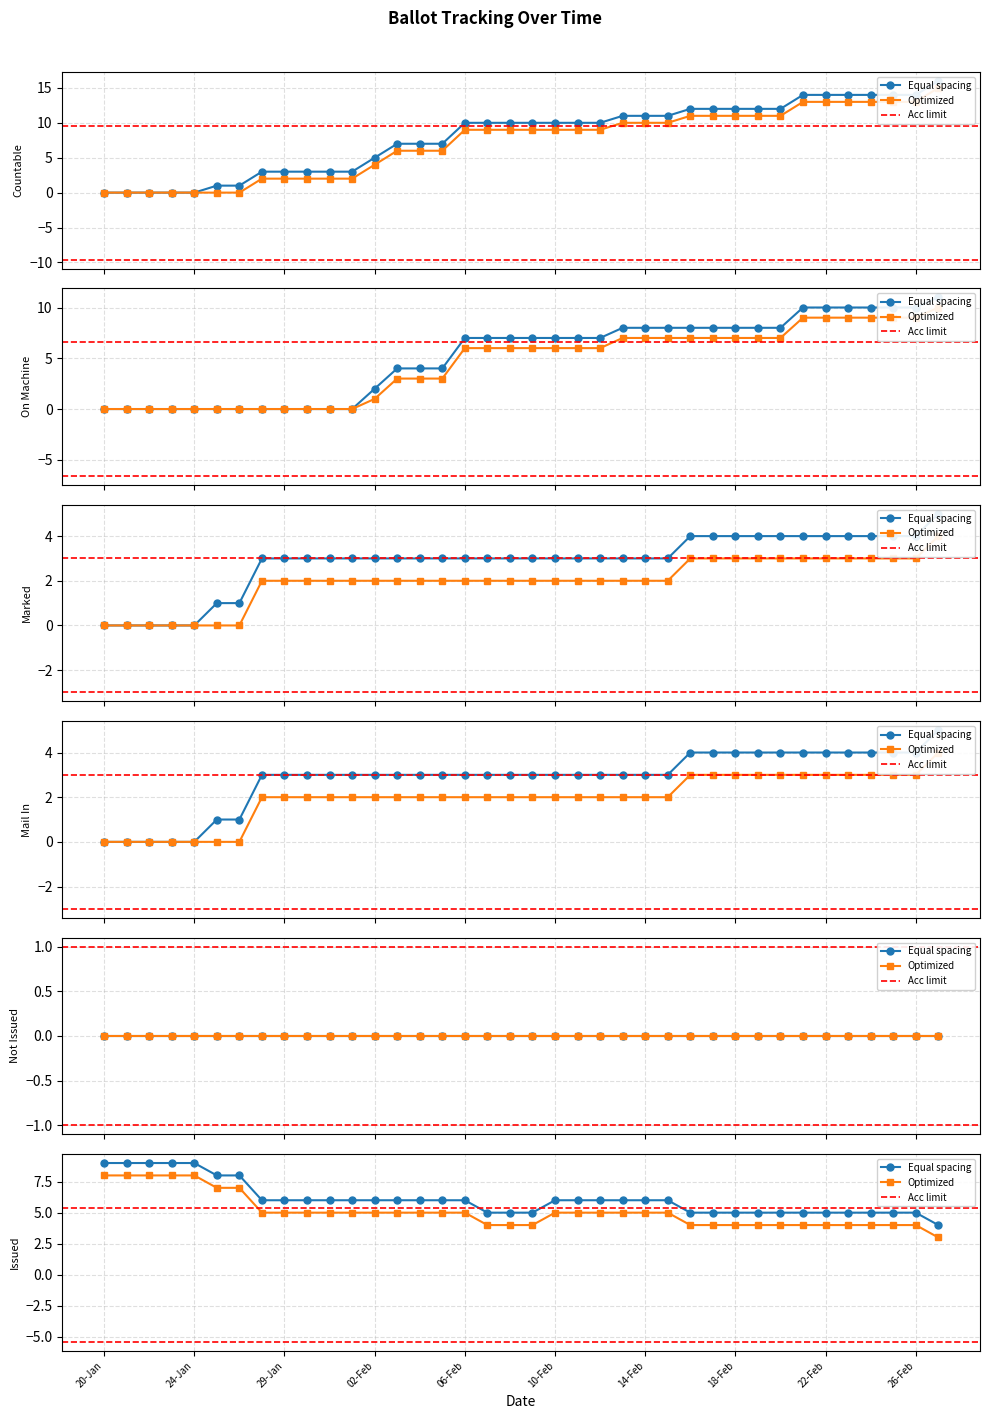

Which series has the widest spread of values?

COUNTABLE